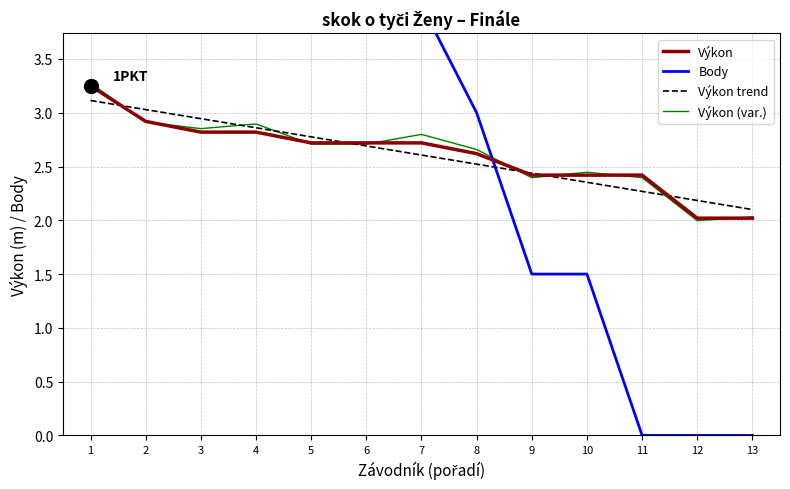

What is the spread (max minus min) of values at 11?

2.4